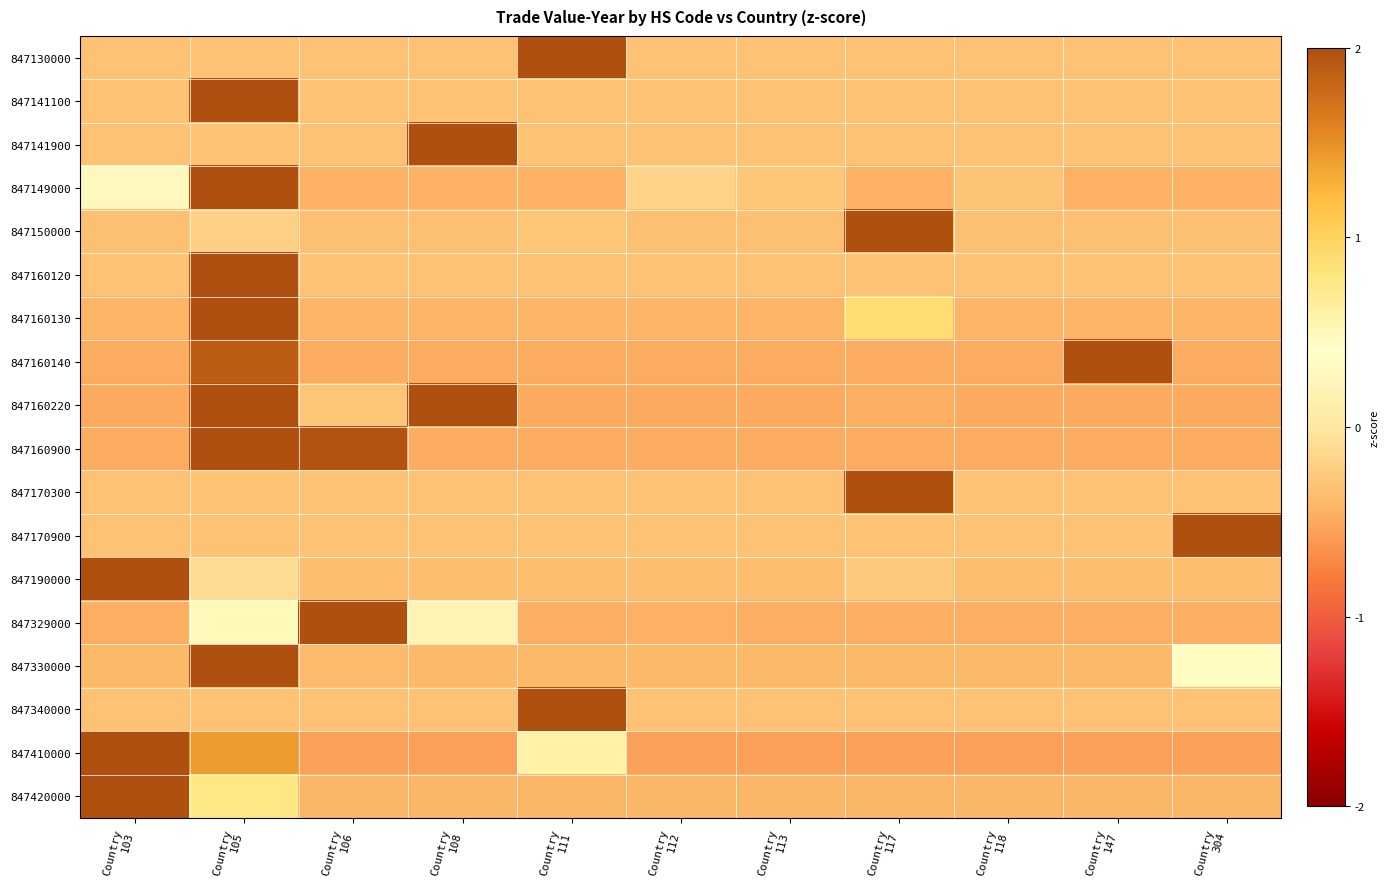

What is the minimum value shown in the chart?

-0.6